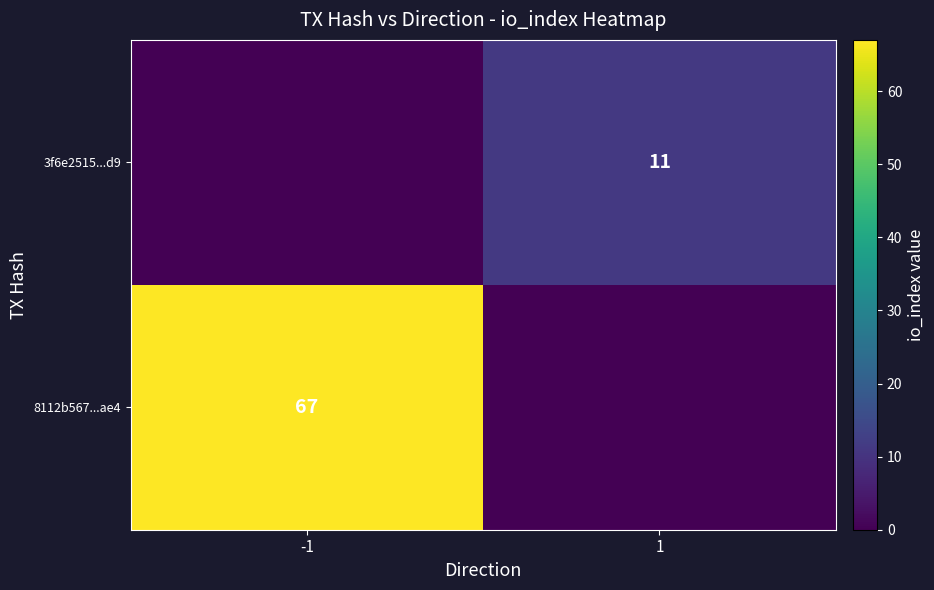

What is the difference between the highest and lowest values at 1?

11